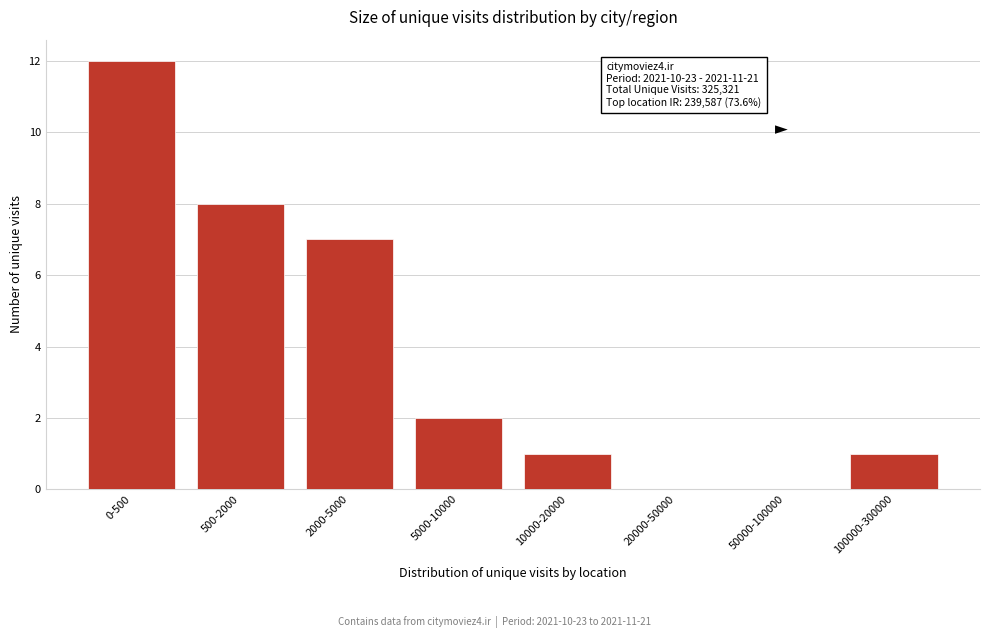

Reading left to right, extract all data points from this chart.

0-500=12	500-2000=8	2000-5000=7	5000-10000=2	10000-20000=1	20000-50000=0	50000-100000=0	100000-300000=1